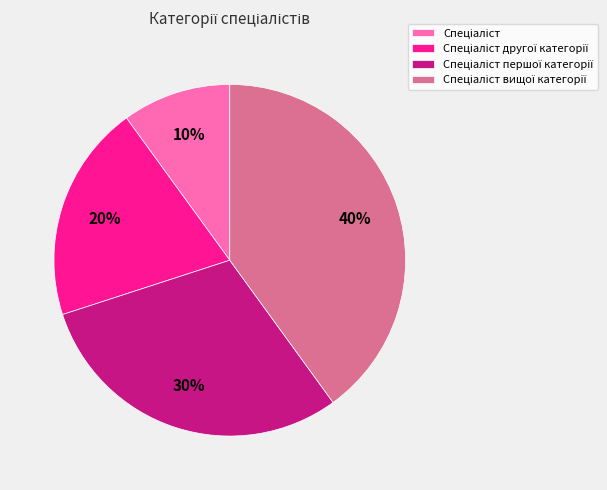

To the nearest percent, what is the average slice percentage?

25%